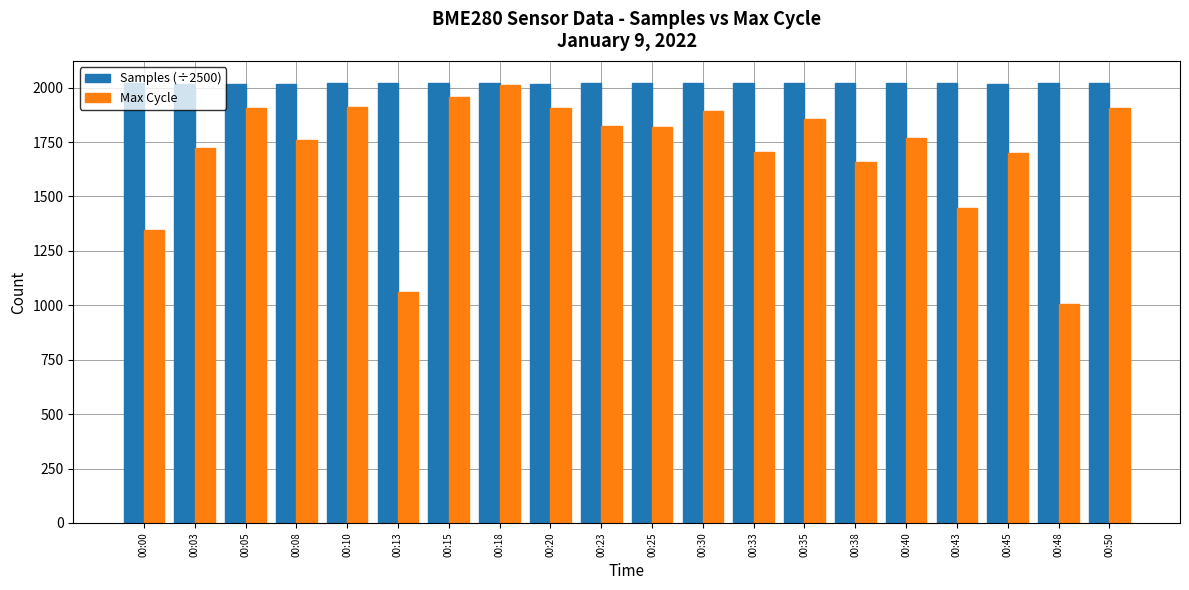

What is the maximum value shown in the chart?

2021.9